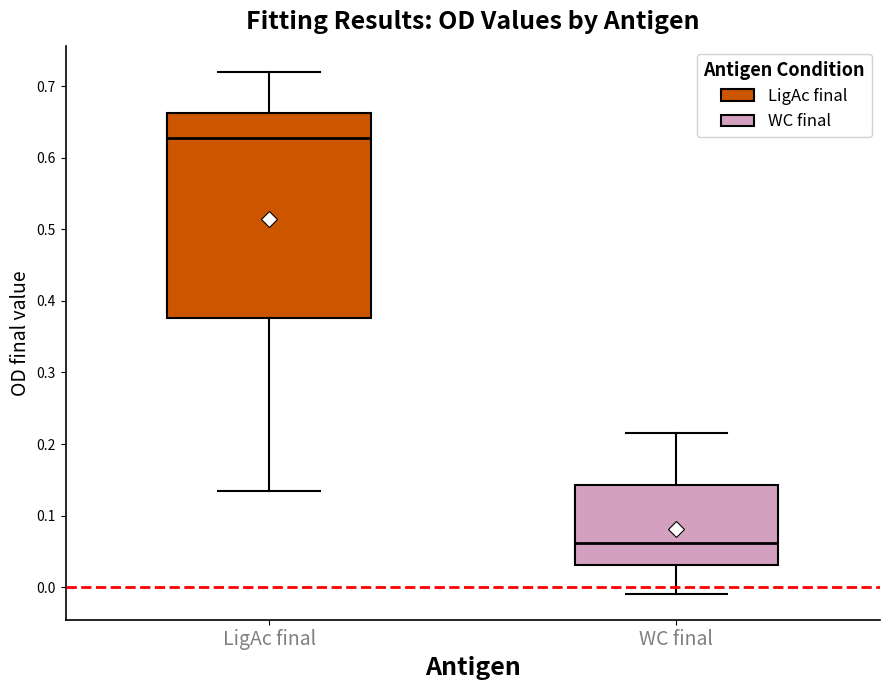

Which box's median line is the highest?

LigAc final